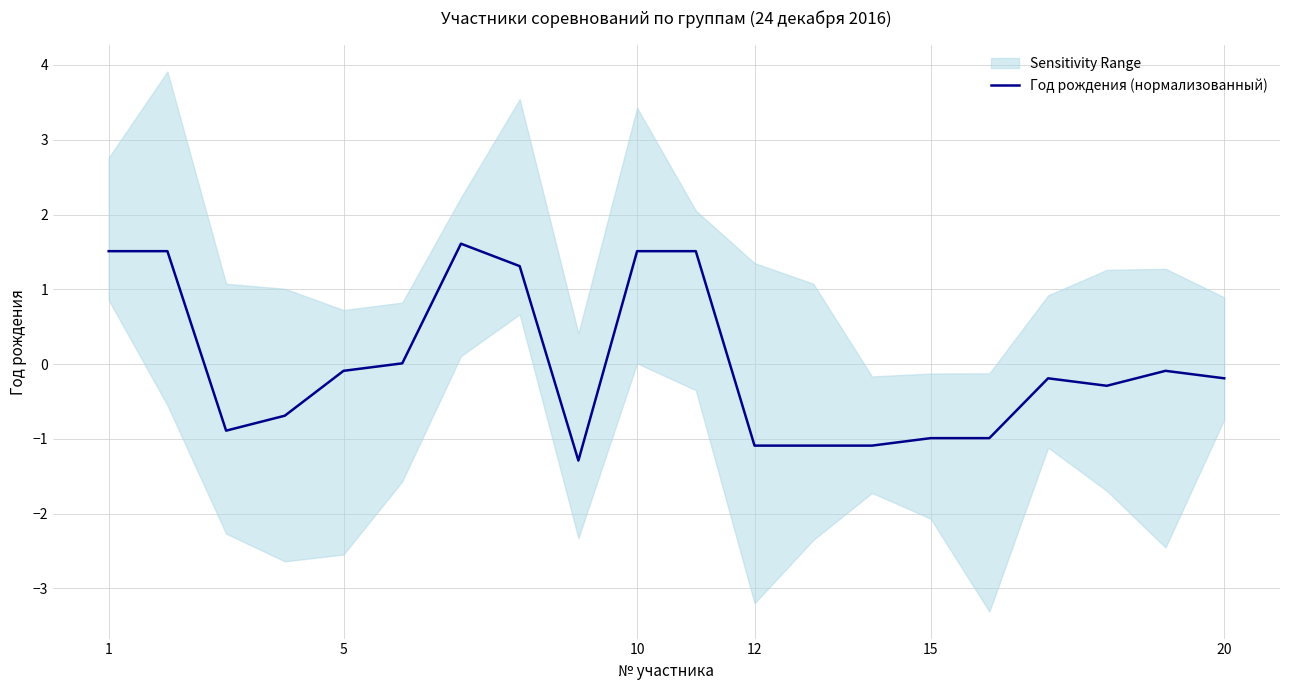

What is the minimum value for Год рождения (нормализованный)?

-1.3